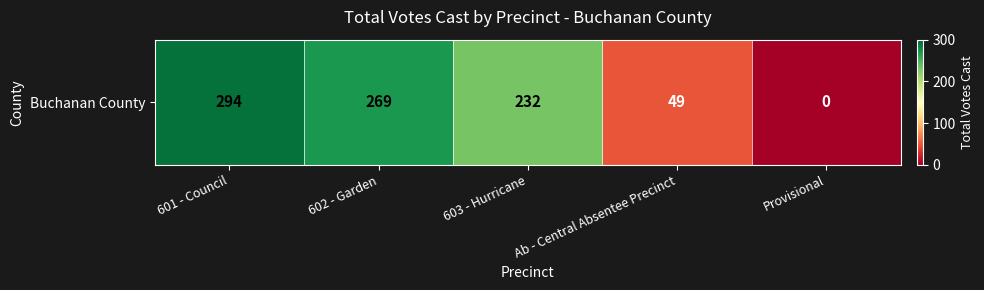

Where does the data first go above 232?

601 - Council